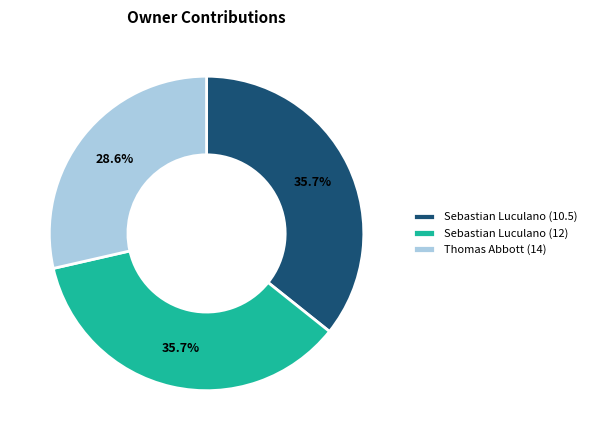

True or false: Sebastian Luculano (12) accounts for 23% of the total.

False